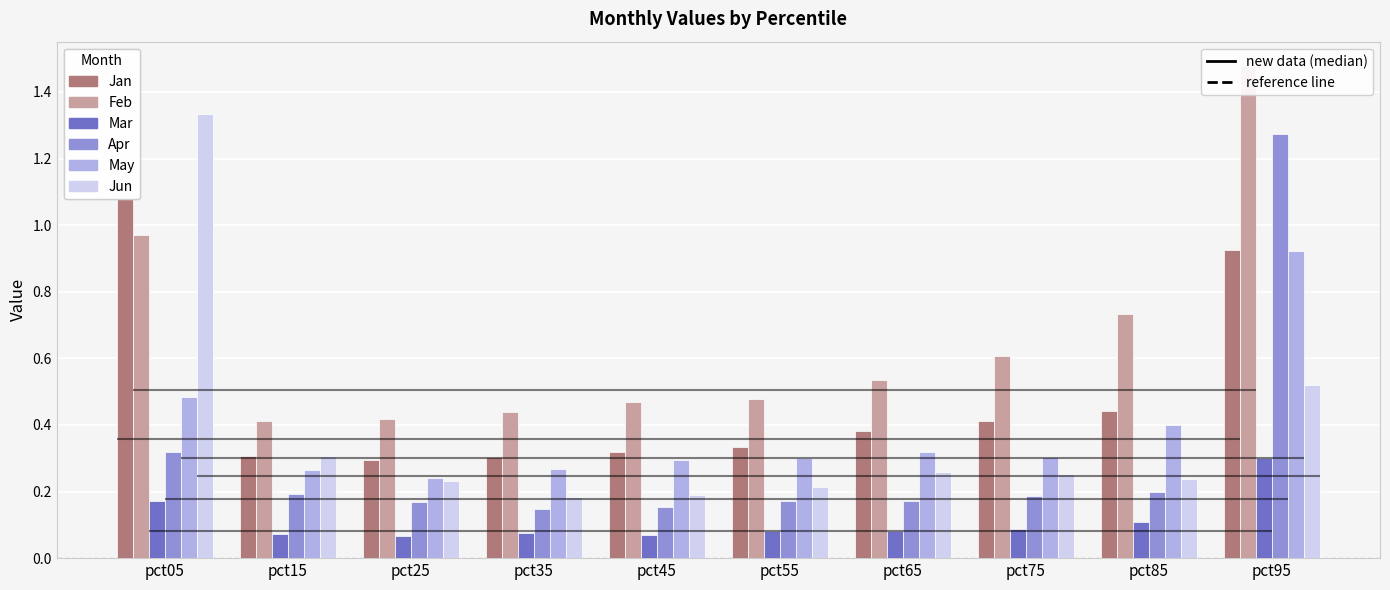

Between pct05 and pct45, which series saw the biggest shift?

Jun